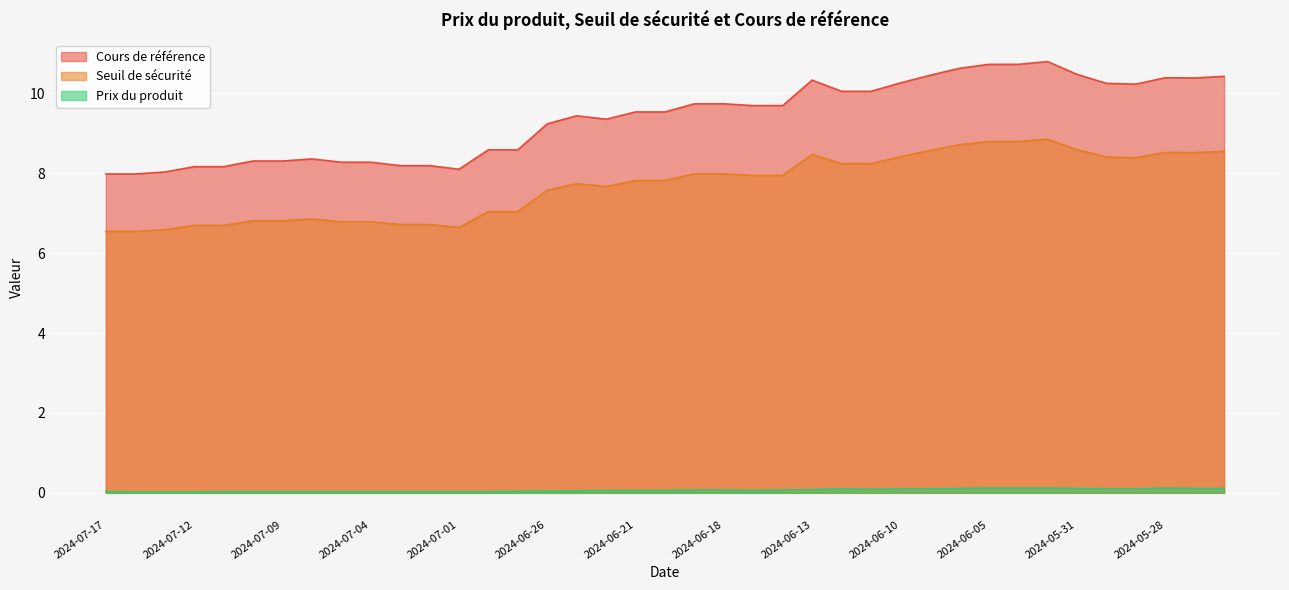

Which series has the largest range (max minus min)?

Cours de référence